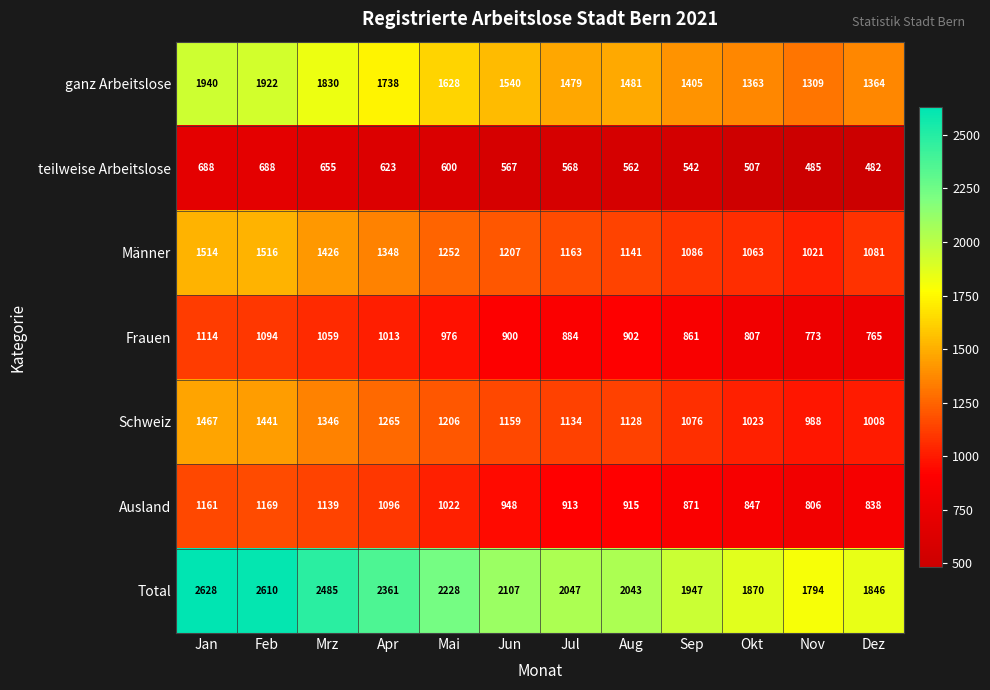

True or false: teilweise Arbeitslose has a value of 268 at Okt.

False